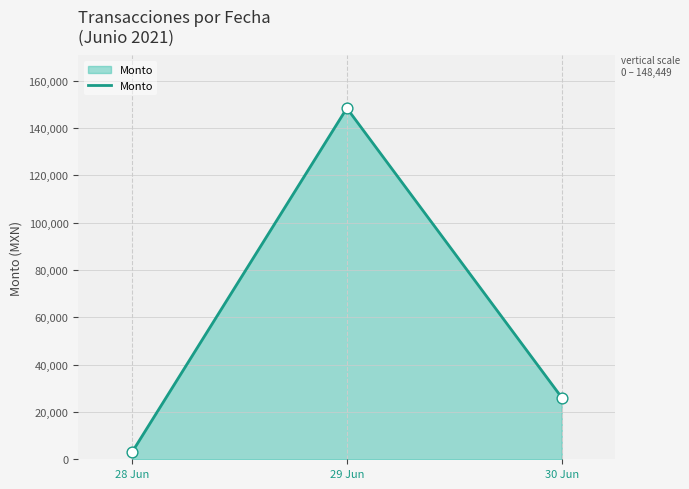

What is the ratio of the value at 29 Jun to the value at 28 Jun?

50.0